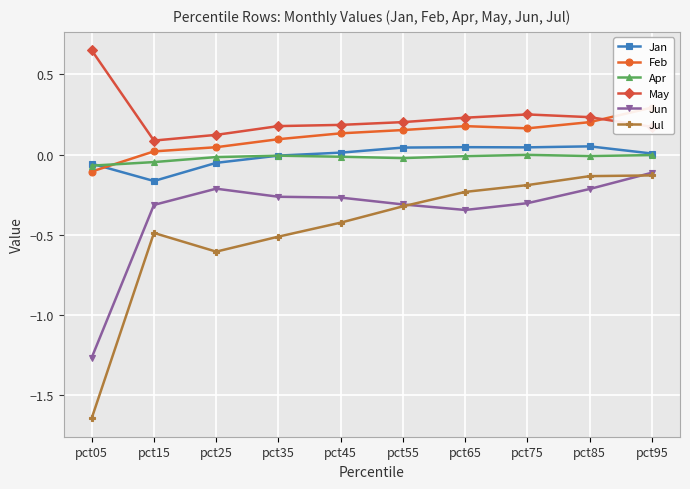

What is the greatest value displayed?

0.7